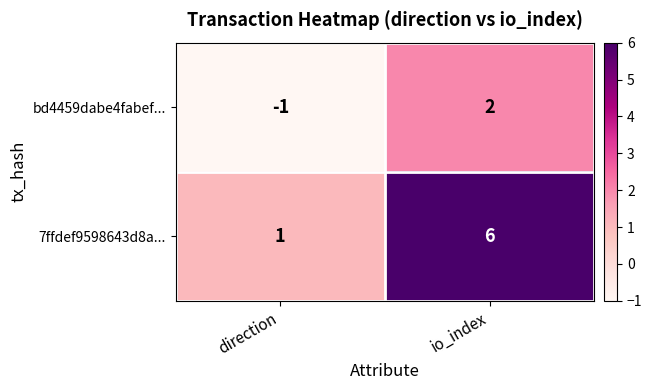

What is the minimum value shown in the chart?

-1